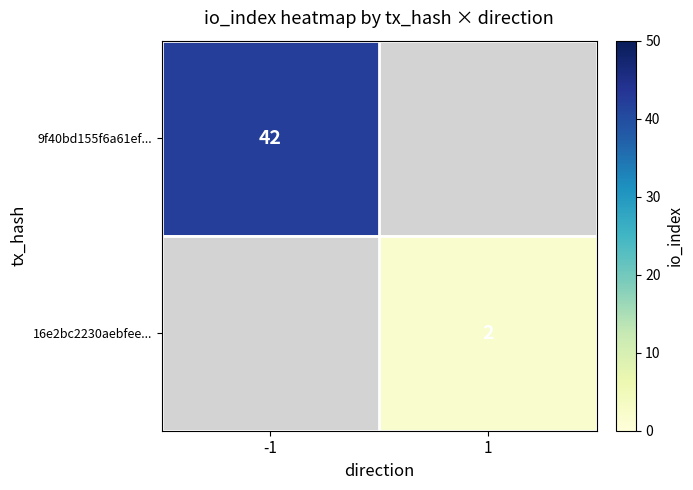

The 9f40bd155f6a61ef... series shows 72 at -1. True or false?

False